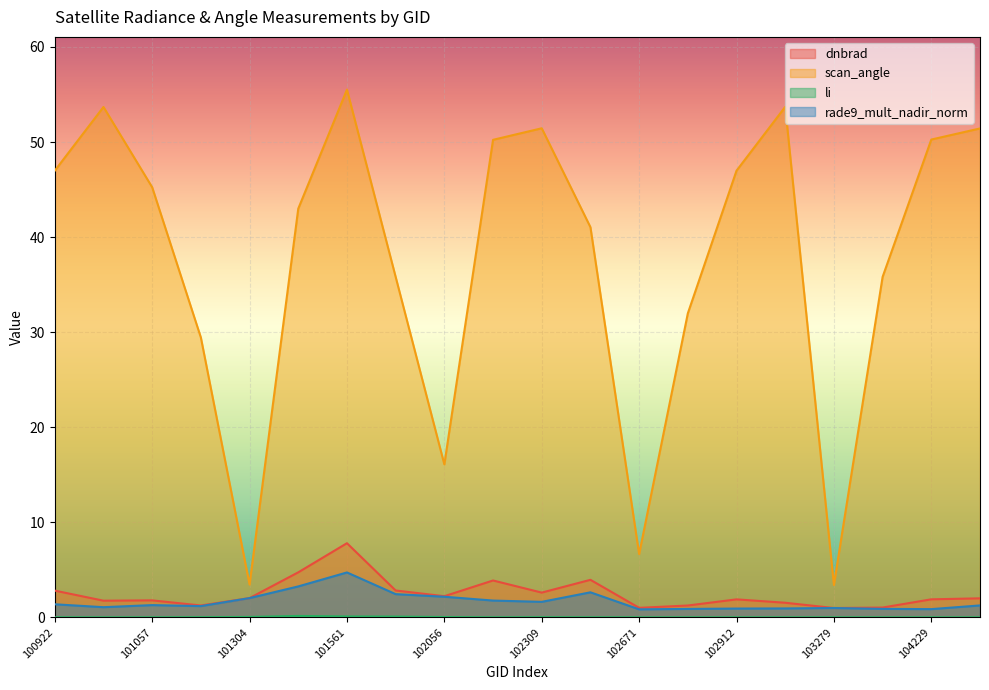

What is the sum of all rade9_mult_nadir_norm values?

33.1